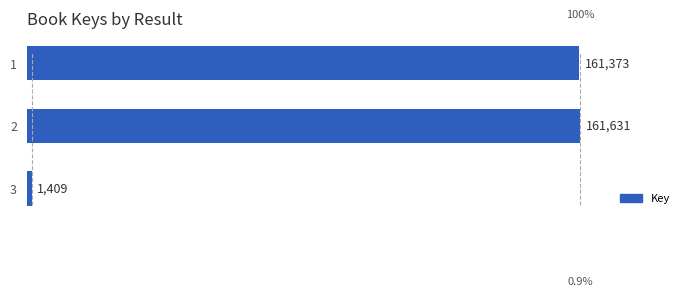

Read the value at 3.

1409